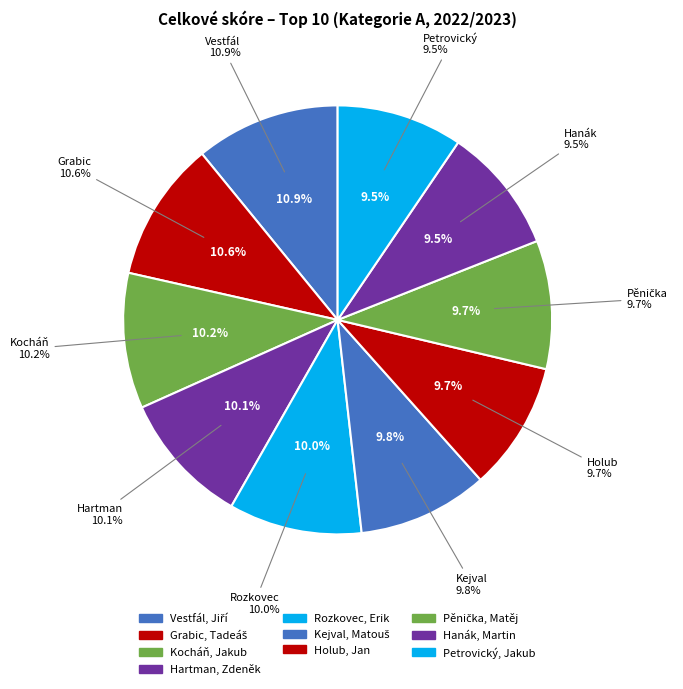

Is there a majority slice in this chart?

No